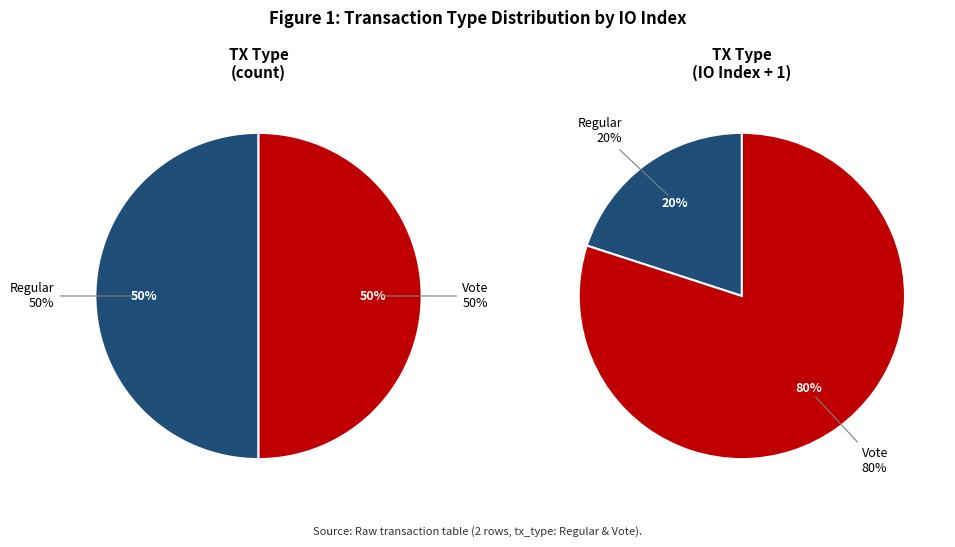

What percentage do Regular and Vote together represent?

100.0%